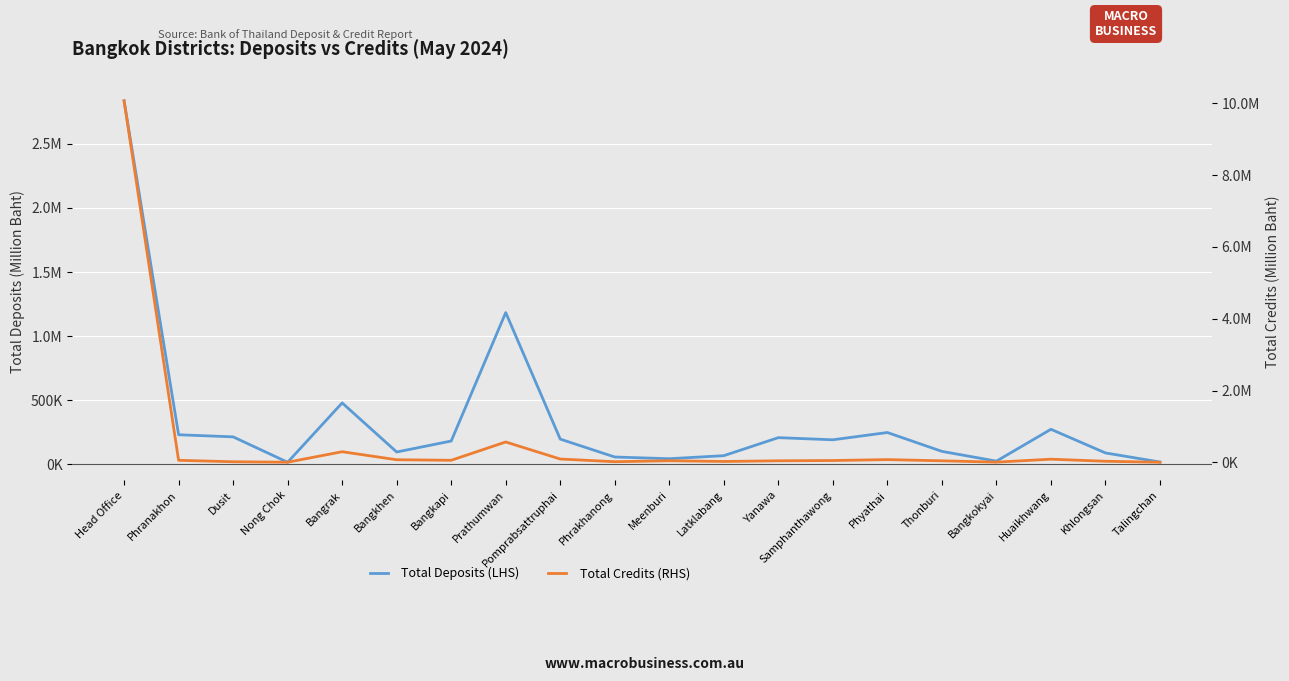

Which label corresponds to the largest value in the chart?

Head Office